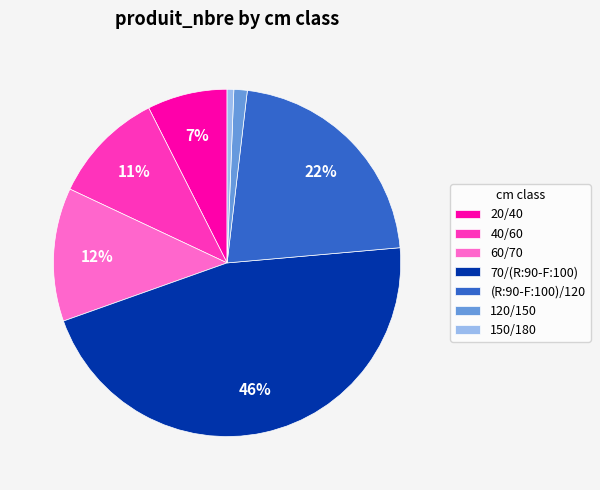

True or false: 20/40 accounts for 13% of the total.

False